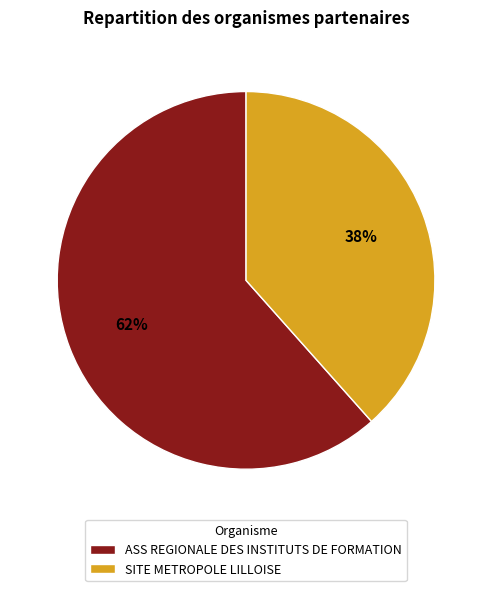

Is the sum of ASS REGIONALE DES INSTITUTS DE FORMATION and SITE METROPOLE LILLOISE greater than half?

Yes